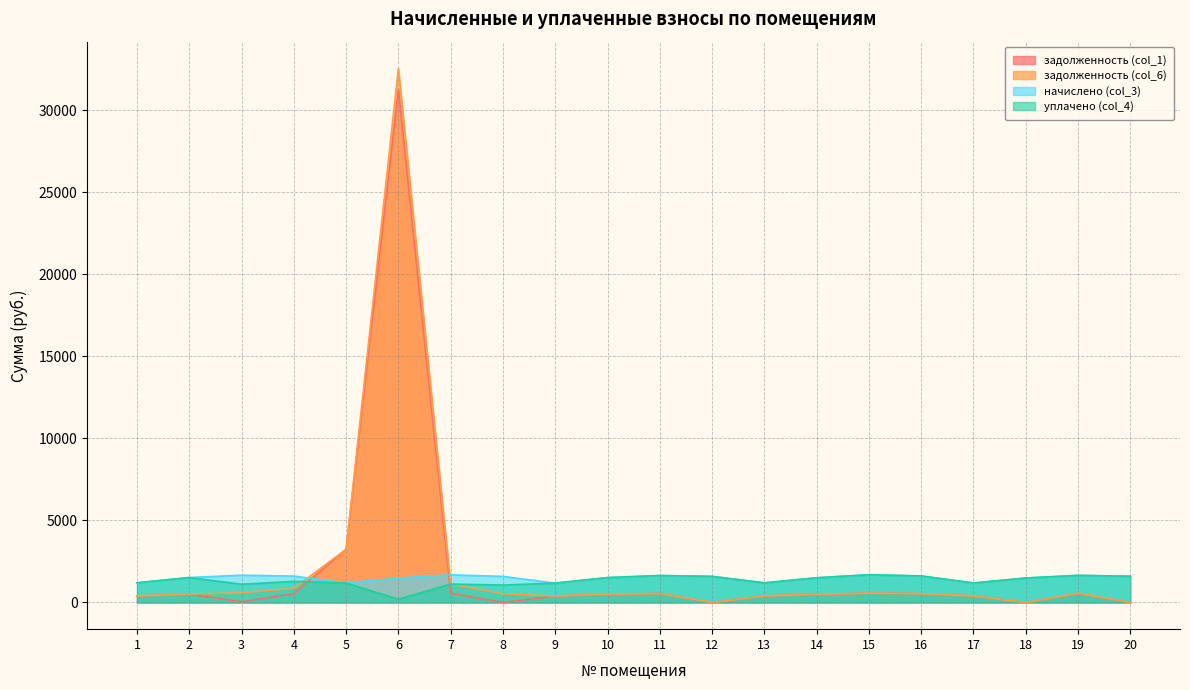

What is the maximum value for задолженность (col_6)?

32552.6